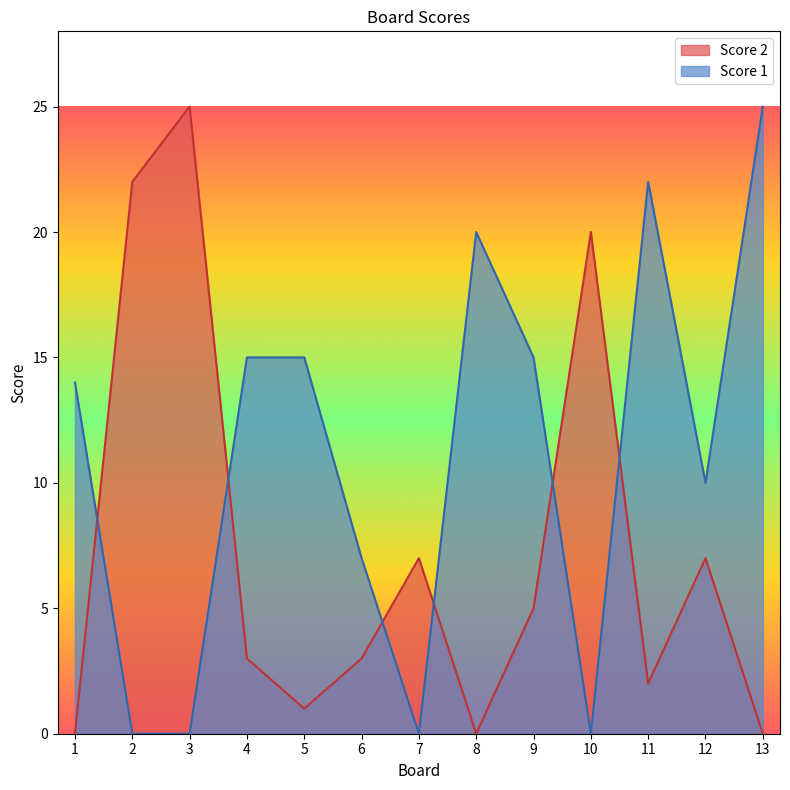

The value of Score 2 at 11 is 2. True or false?

True